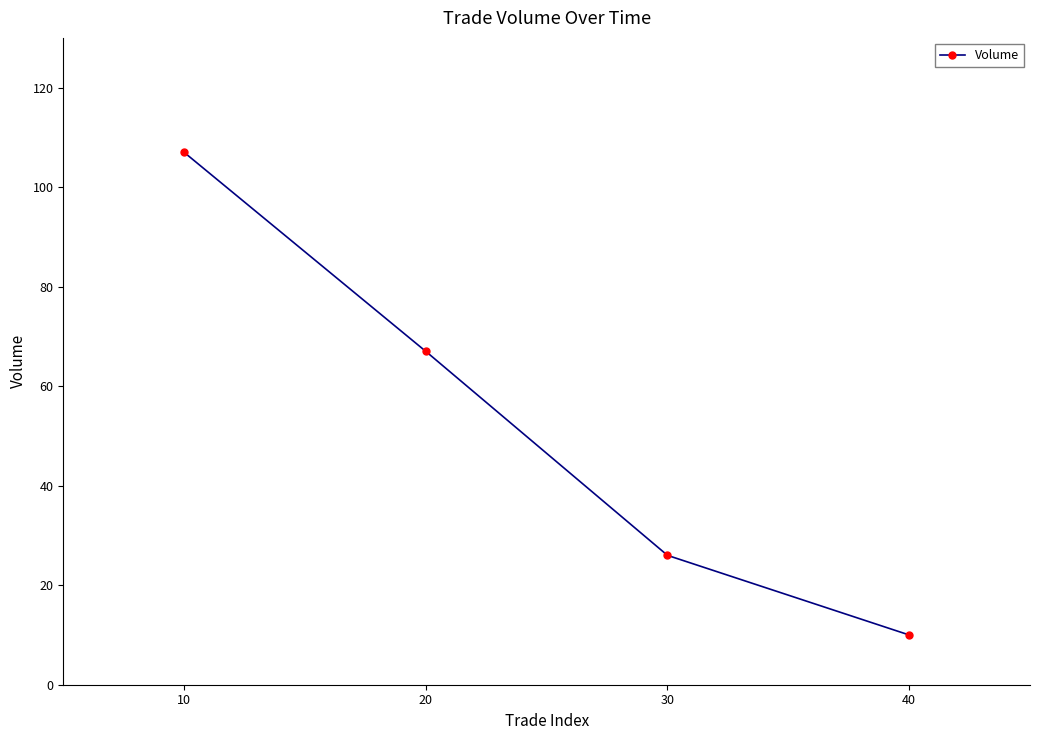

What is the ratio of the value at 40 to the value at 20?

0.1